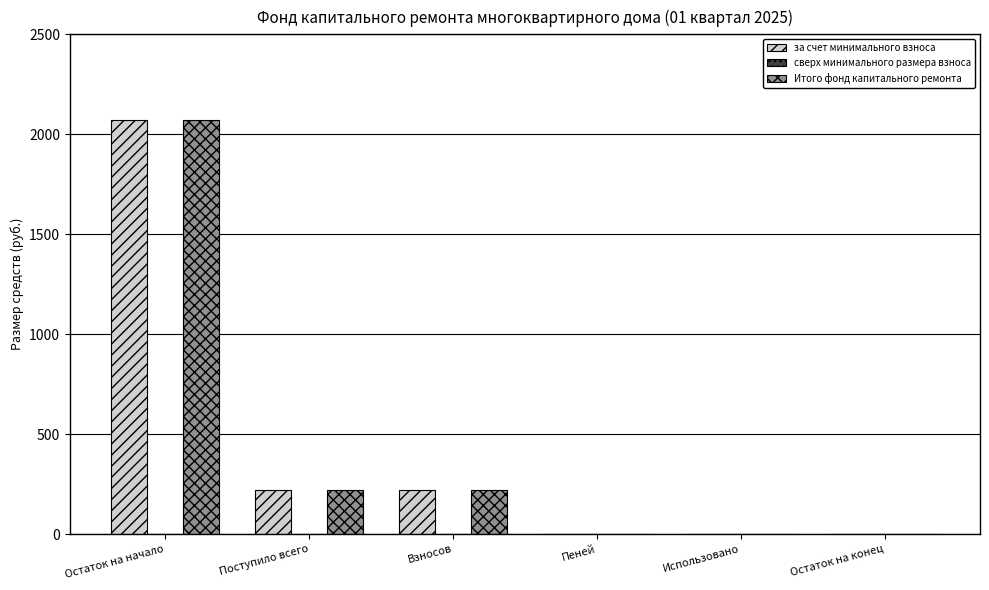

At which category does the chart reach its peak across all series?

Остаток на начало